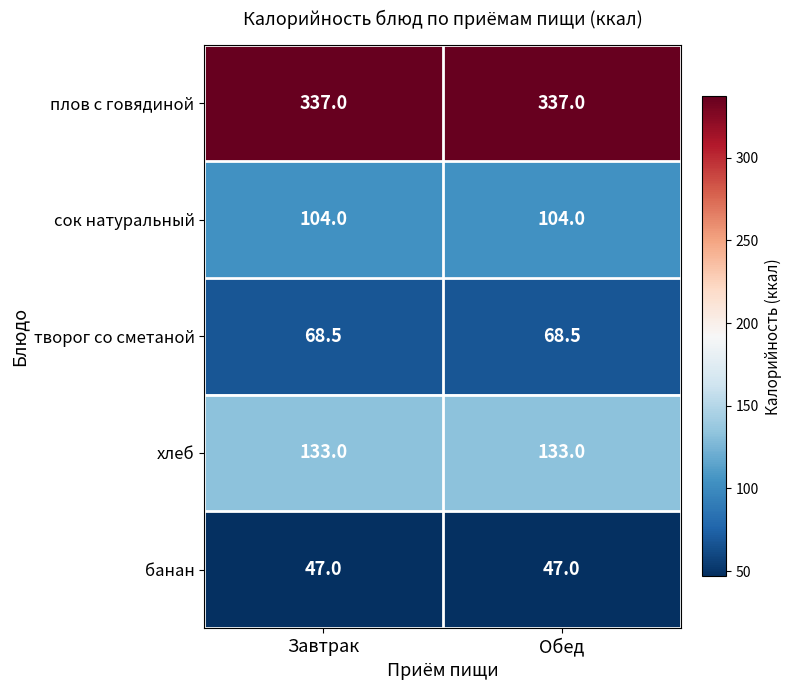

What is the lowest value of the плов с говядиной series?

337.0